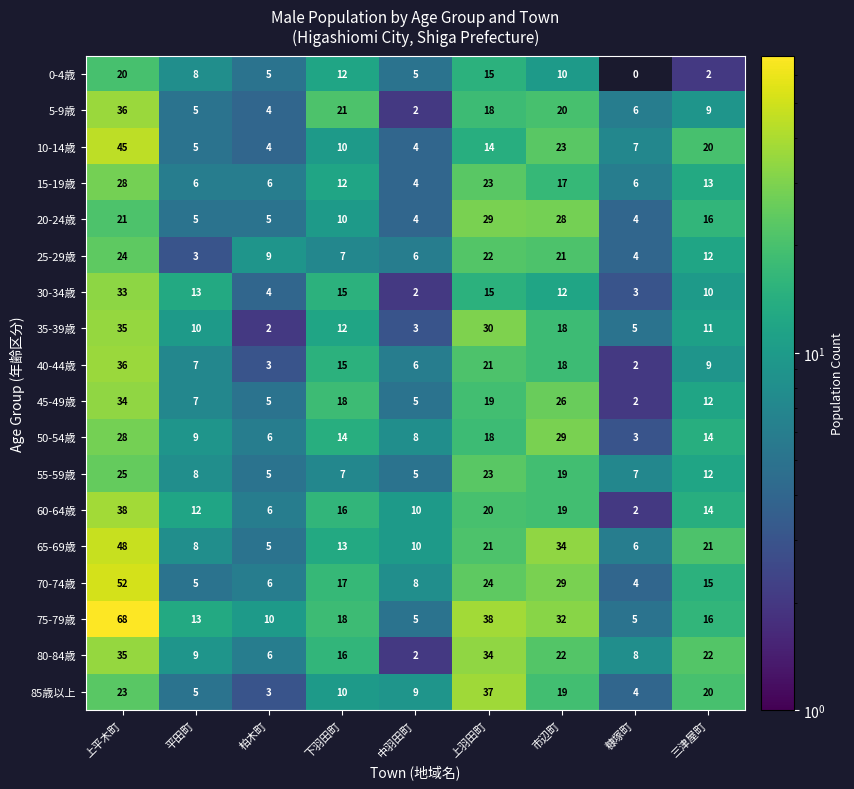

Which label corresponds to the smallest value in the chart?

糠塚町